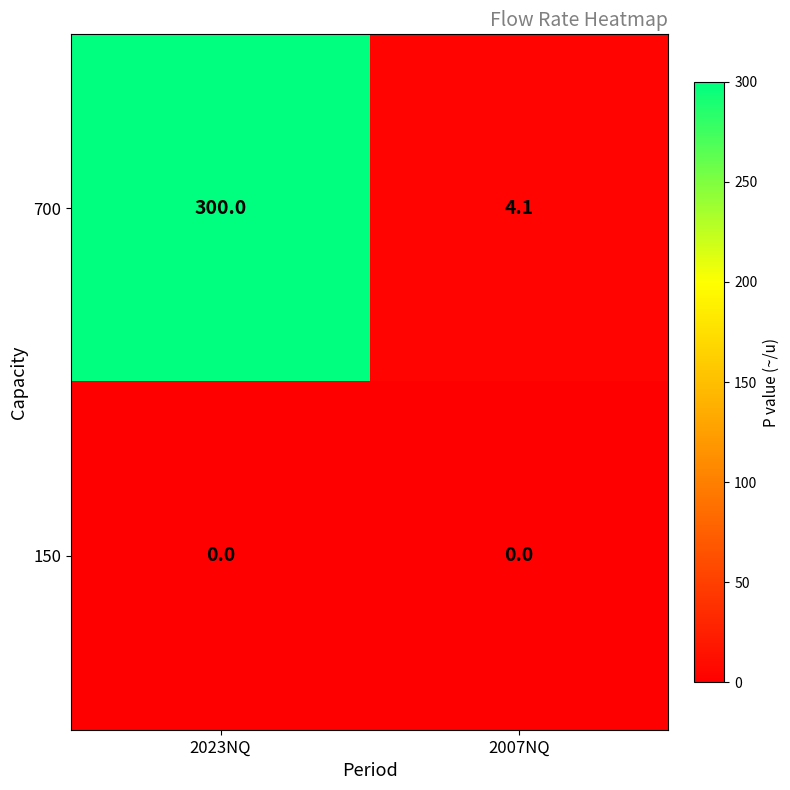

What is the sum of the 700 values at 2007NQ and 2023NQ?

304.1